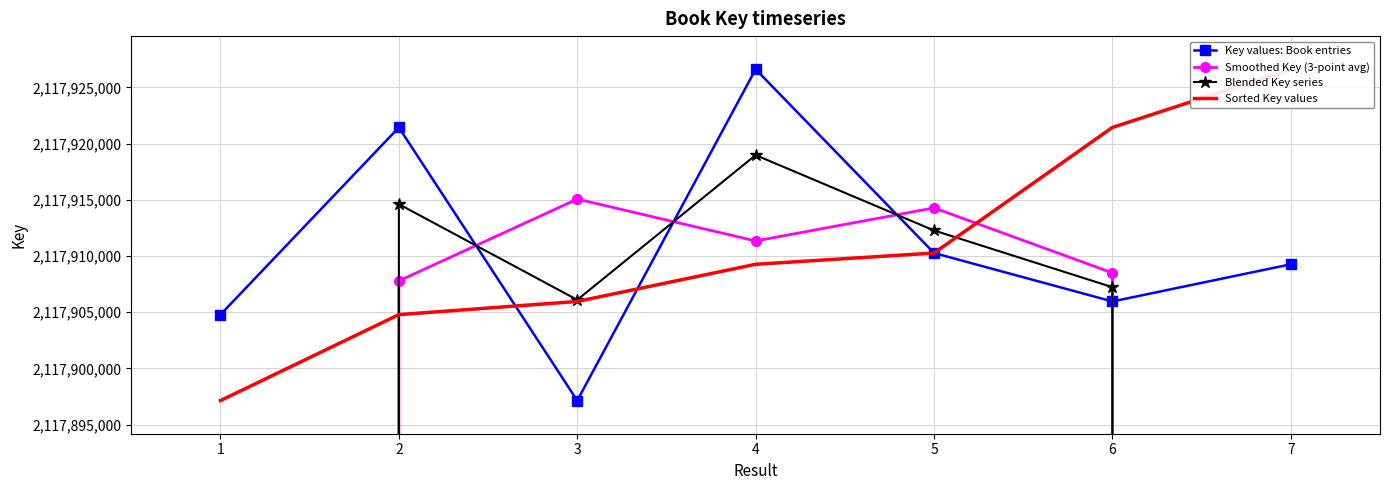

Which label corresponds to the smallest value in the chart?

7